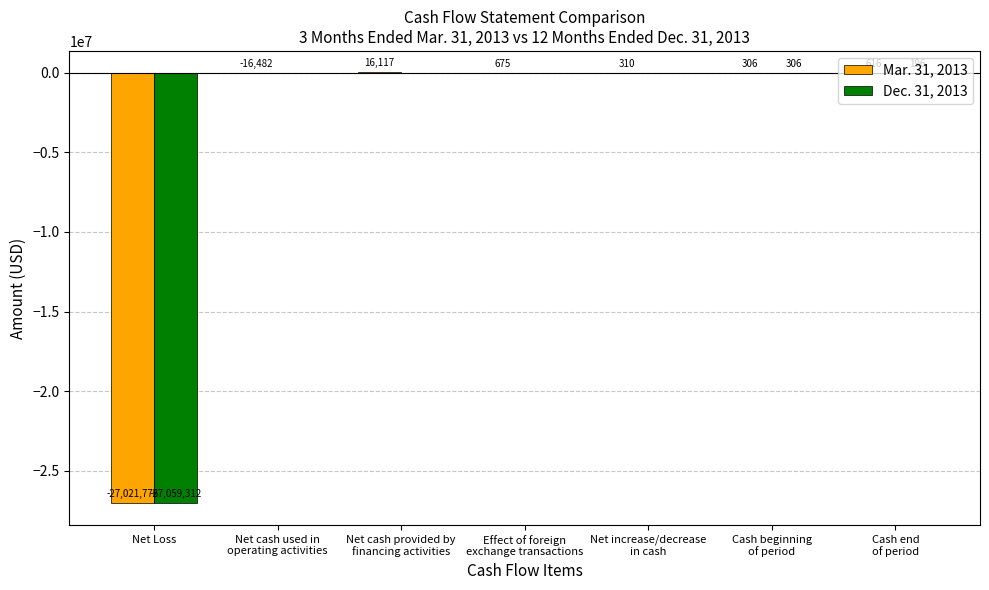

Reading left to right, list all the values displayed in this chart.

Mar. 31, 2013: -27021776	-16482	16117	675	310	306	616
Dec. 31, 2013: -27059312	0	0	0	0	306	196